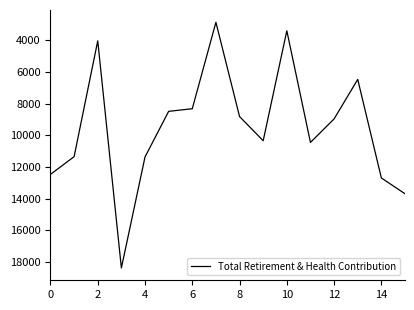

What is the difference between the maximum and minimum values?

15530